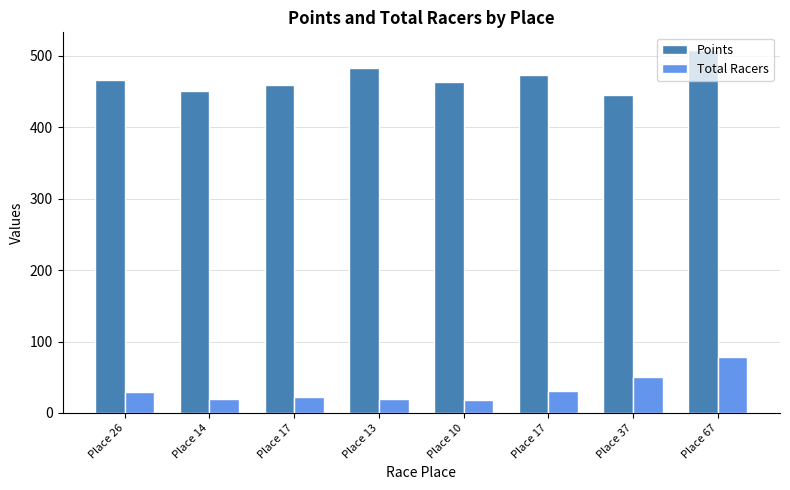

Reading right to left, extract all data points from this chart.

Points: 507.7	444.9	473.6	464.1	483.0	459.2	451.4	466.4
Total Racers: 79.0	51.0	31.0	18.0	19.0	22.0	19.0	30.0